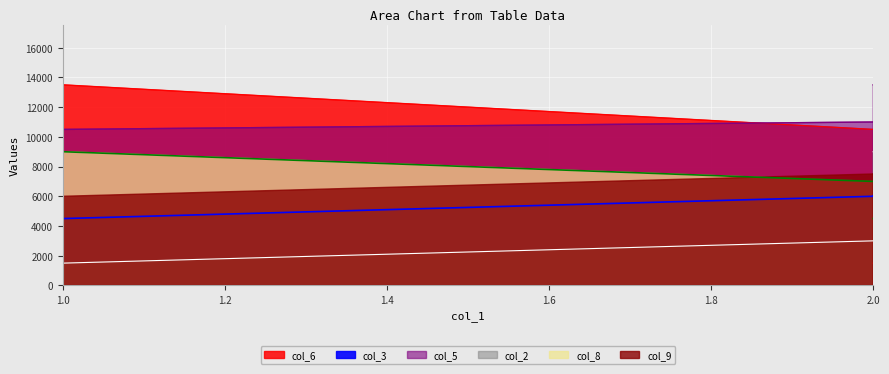

How many col_8 values are between 4500 and 9000?

6